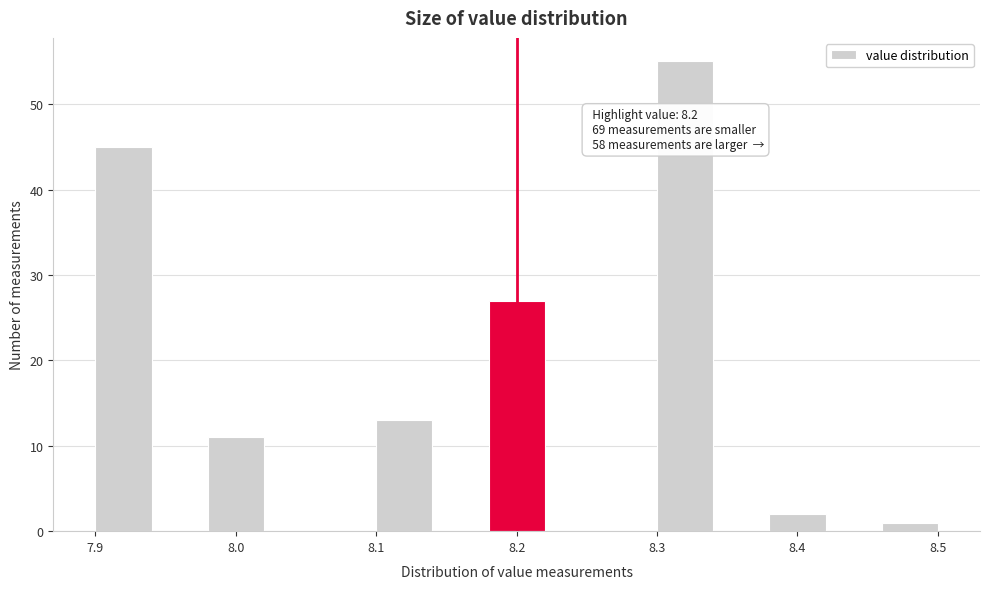

Over which range of the x-axis is the bar tallest?

8.30 to 8.34